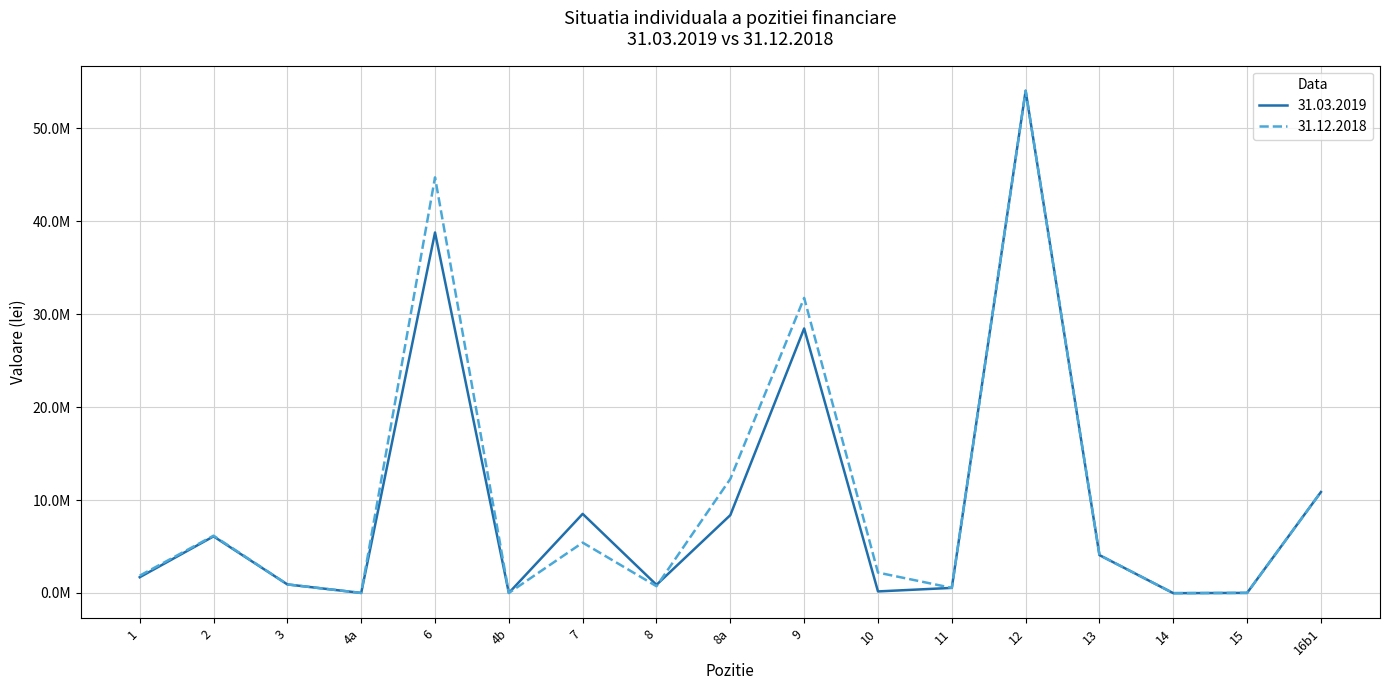

Which series has the largest total across all categories?

31.12.2018